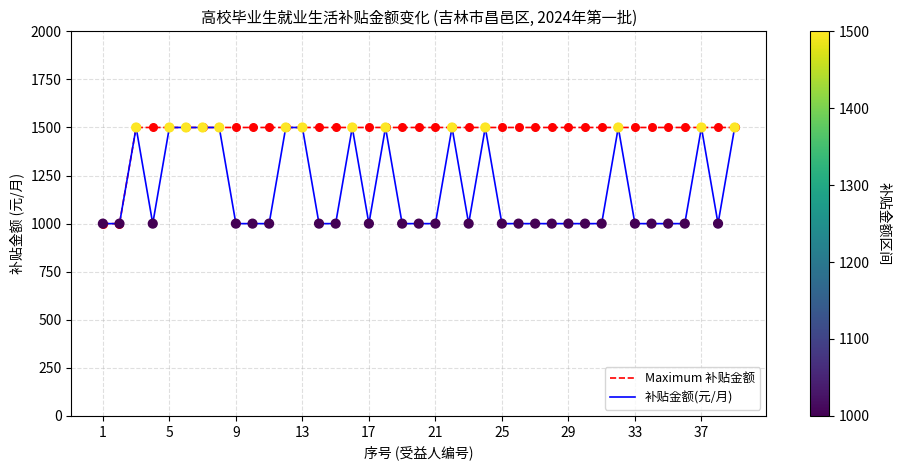

What are all the series names shown in the legend?

Maximum 补贴金额, 补贴金额(元/月)